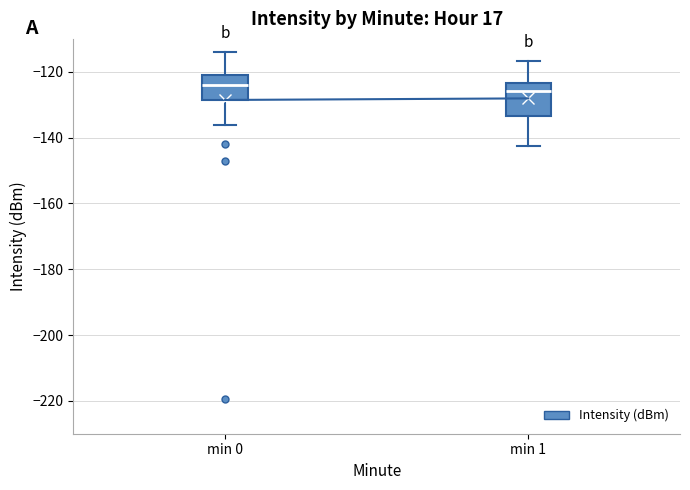

Where does the median line of the box for min 0 sit on the y-axis? The values are not printed on the chart, so give them approximately, as read against the axis.

-124